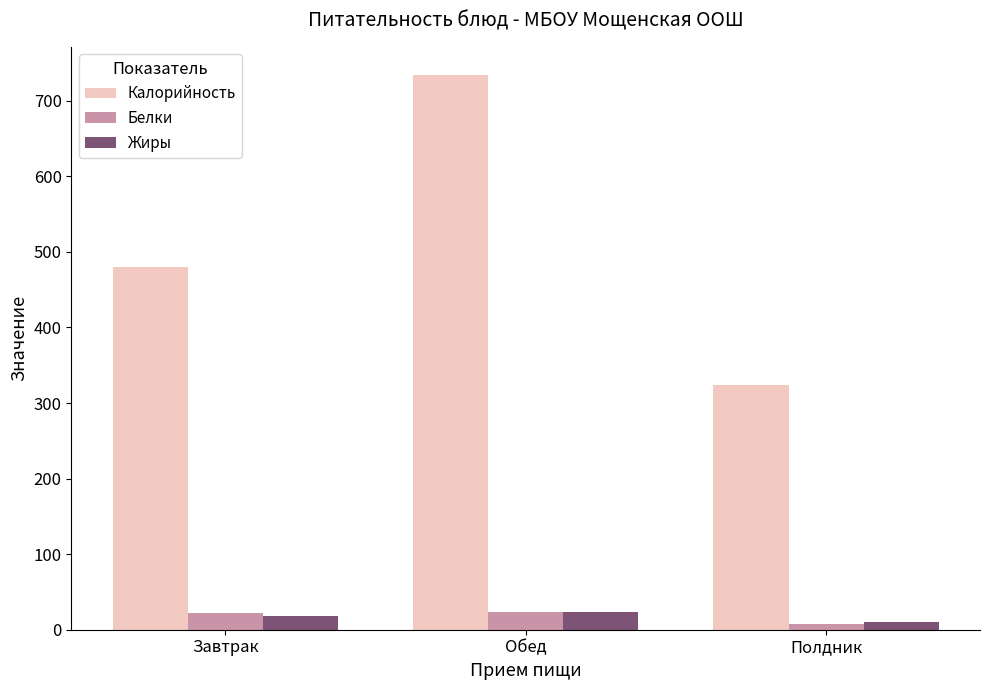

What is the minimum value shown in the chart?

7.1